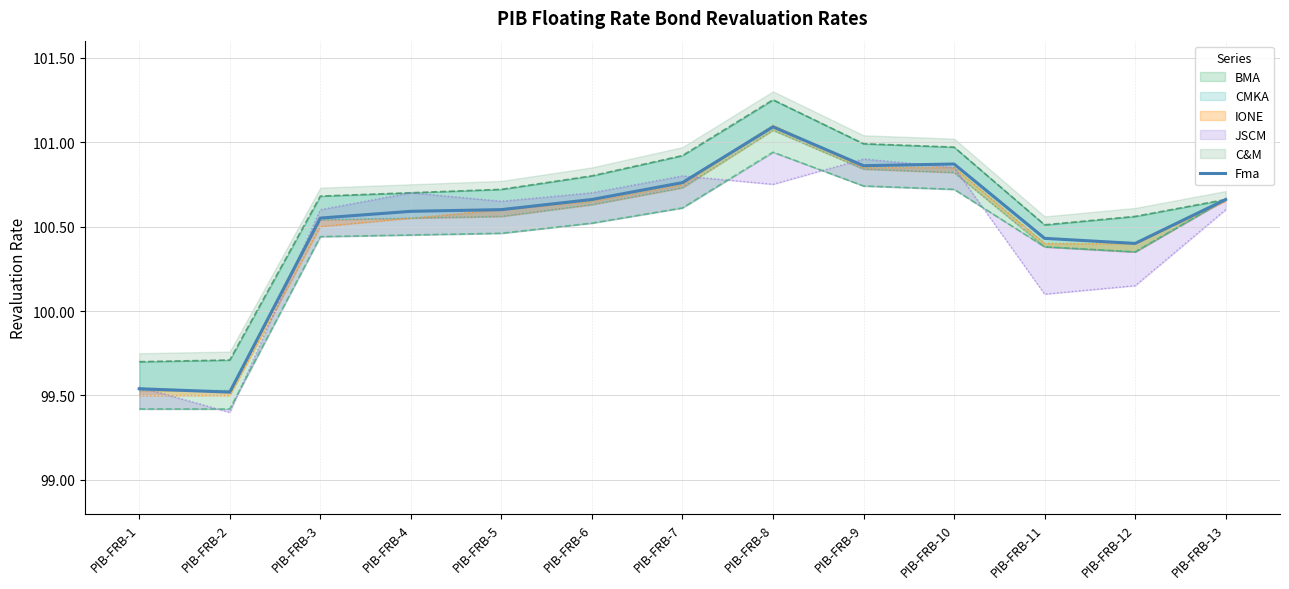

What value does the data have at PIB-FRB-12?

100.4